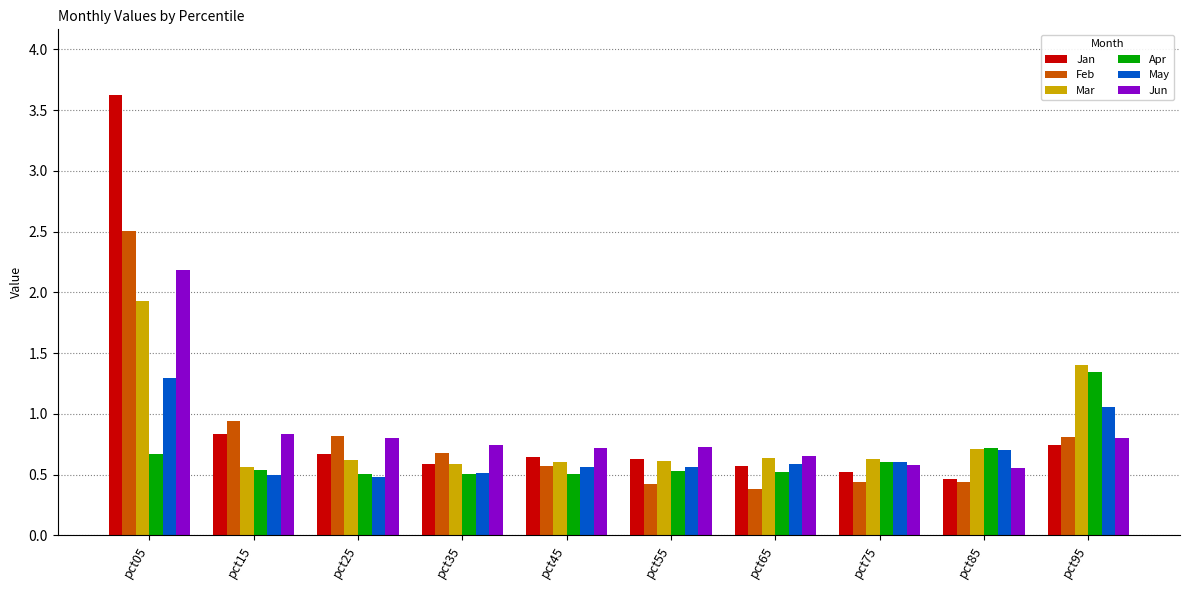

Count the number of data series in this chart.

6